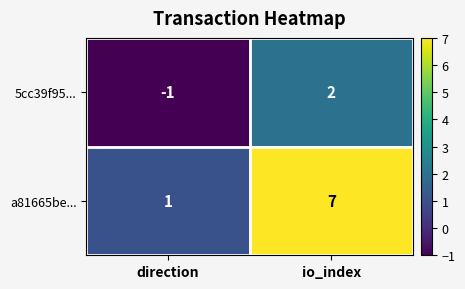

What is the greatest value displayed?

7